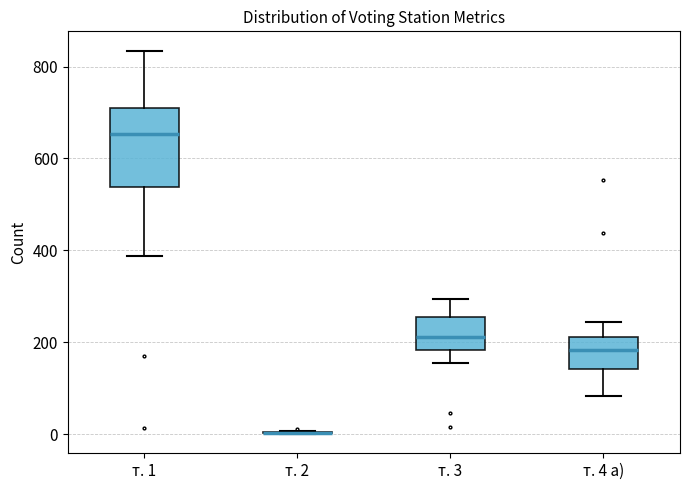

Reading left to right, read every box against the y-axis: the position of its median line, the range the box covers, and the ends of its whiskers. The values are not printed on the chart, so give them approximately, as read against the axis.

т. 1: median 660, box 540 to 700, whiskers 380 to 840
т. 2: box collapsed to a line at 0, whiskers 0 to 0
т. 3: median 220, box 180 to 260, whiskers 160 to 300
т. 4 а): median 180, box 140 to 220, whiskers 80 to 240